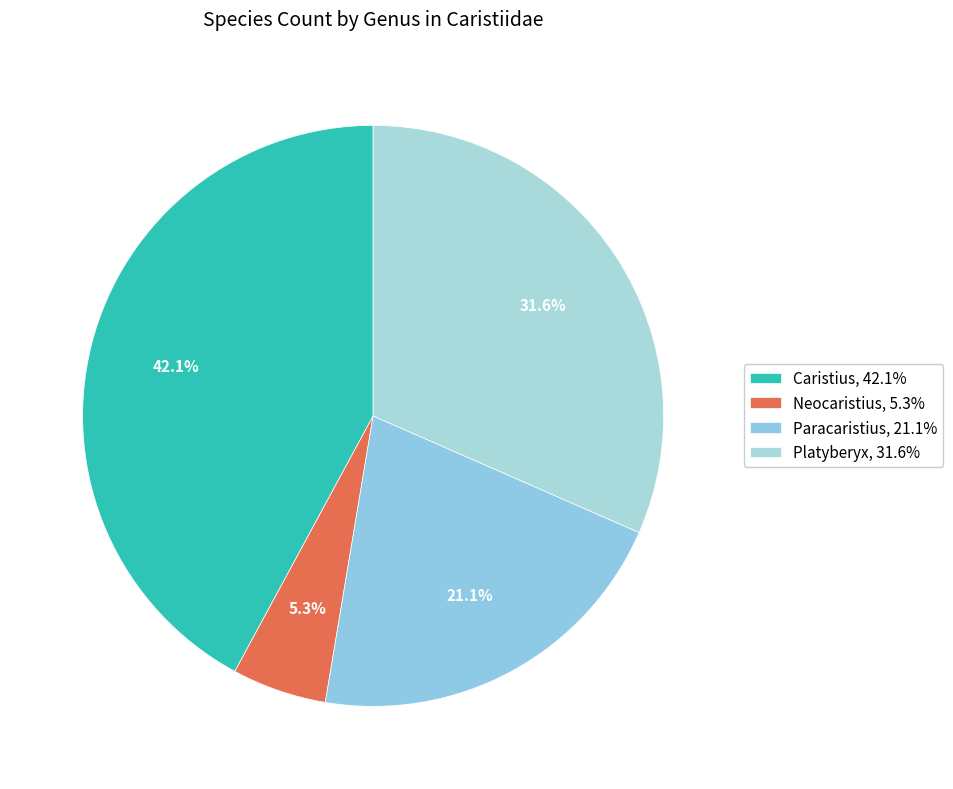

What percentage do Platyberyx and Paracaristius together represent?

52.6%